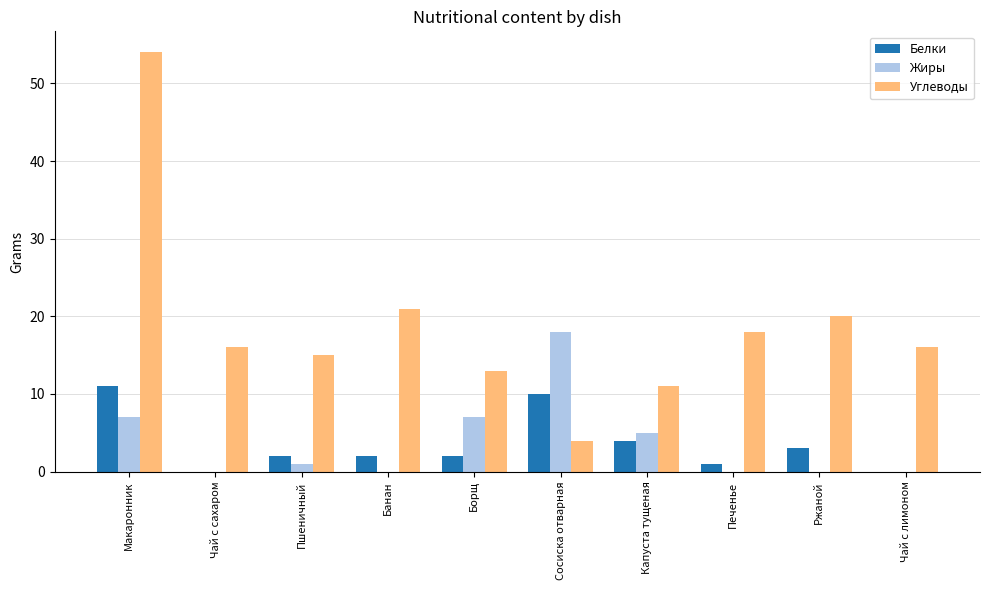

At which category is the sum across all series the highest?

Макаронник